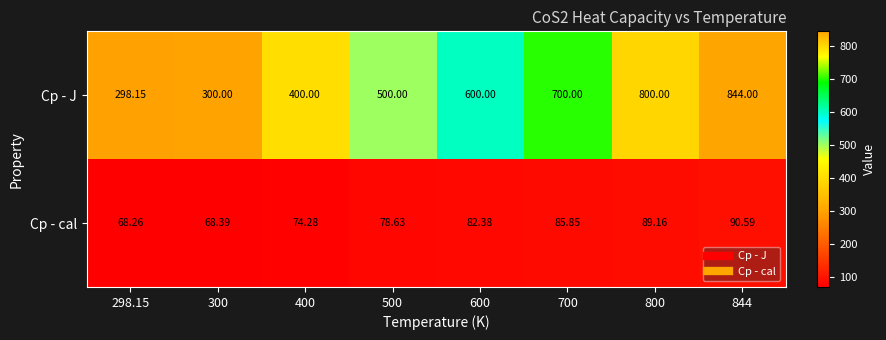

Between 400 and 700, which series saw the biggest shift?

Cp - J